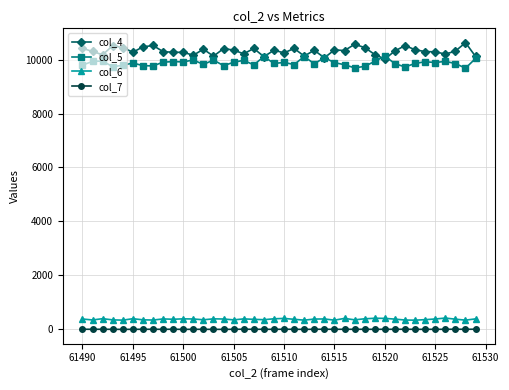

What is the difference between the maximum and second lowest values in the col_4 series?

562